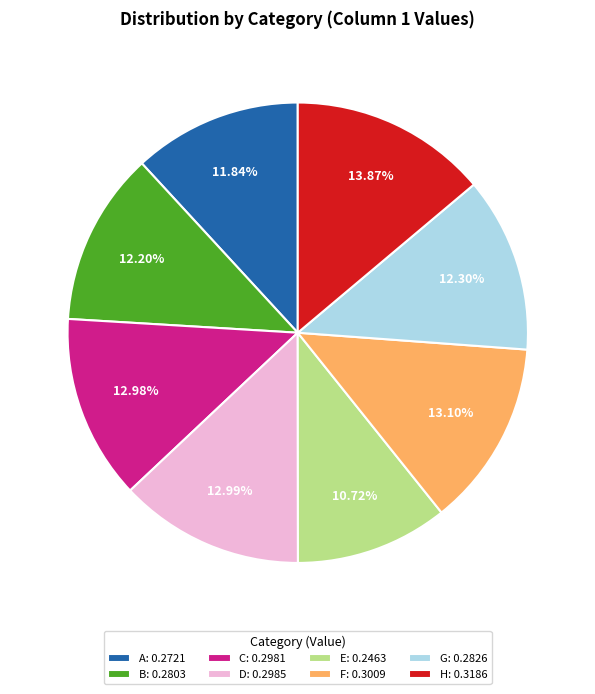

Count the number of slices in the pie.

8